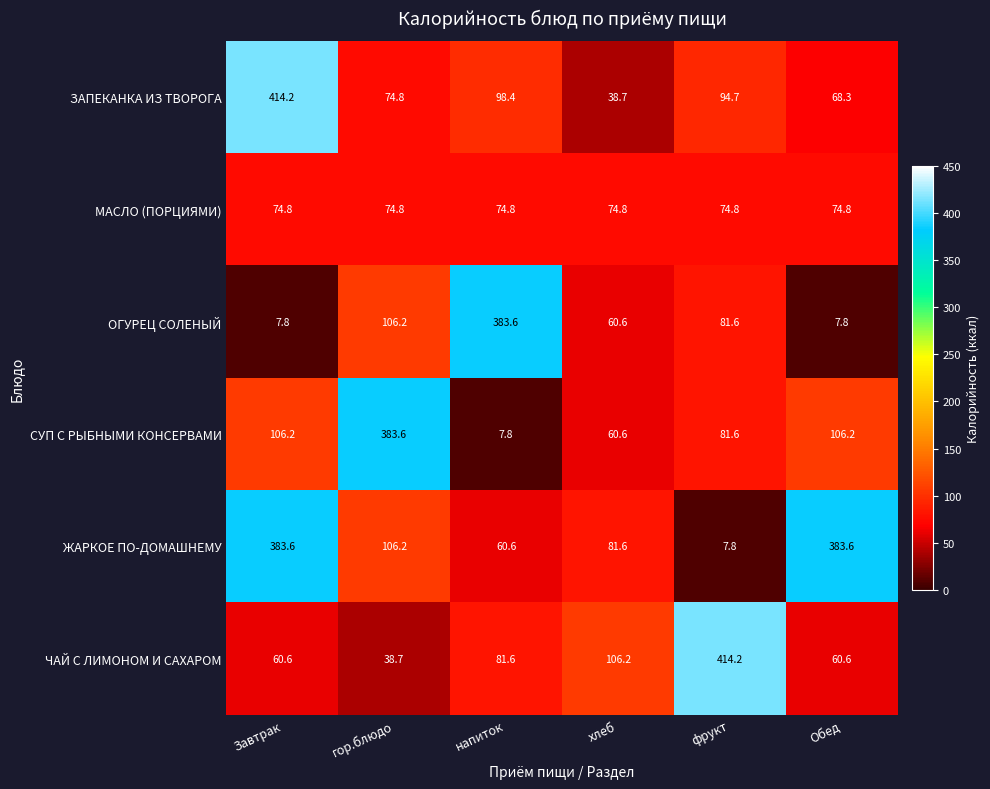

What is the spread (max minus min) of values at гор.блюдо?

344.9